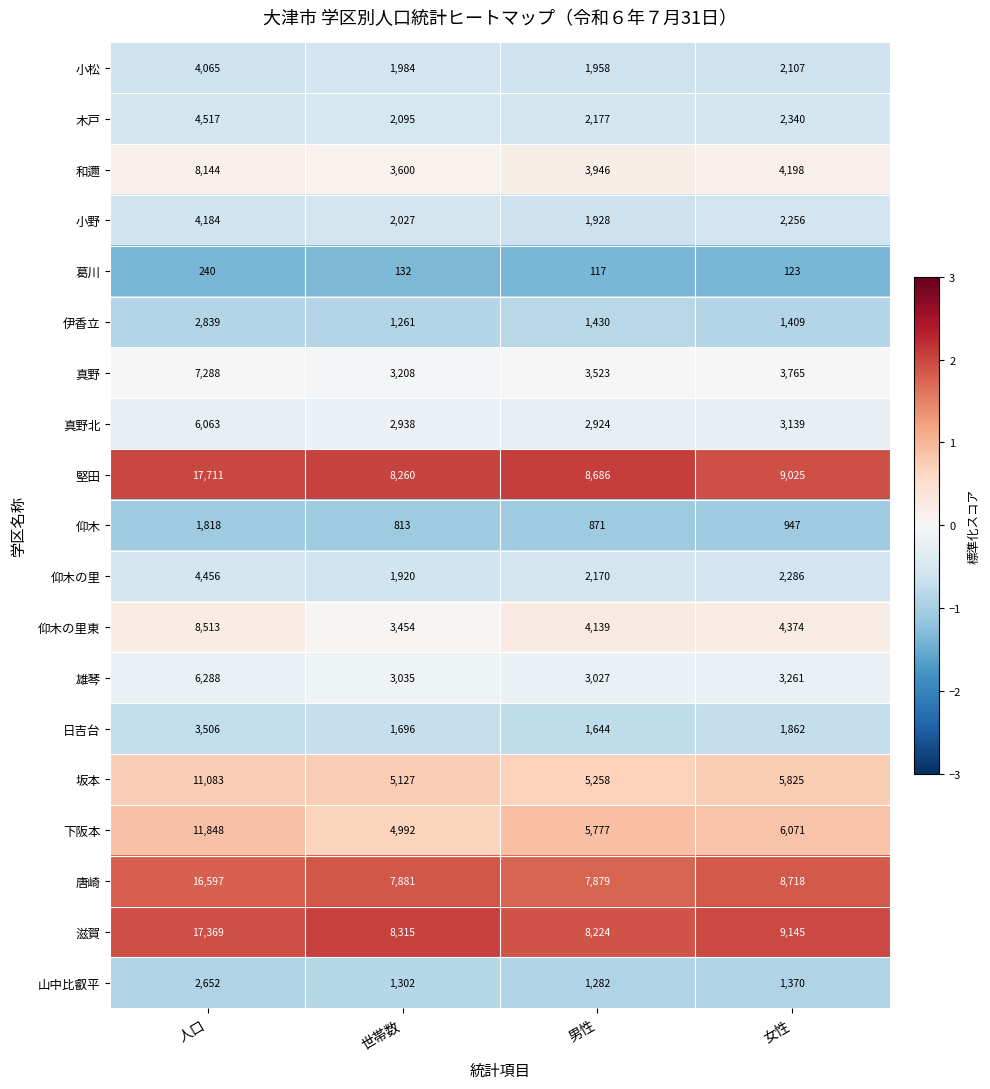

Which series has the widest spread of values?

堅田